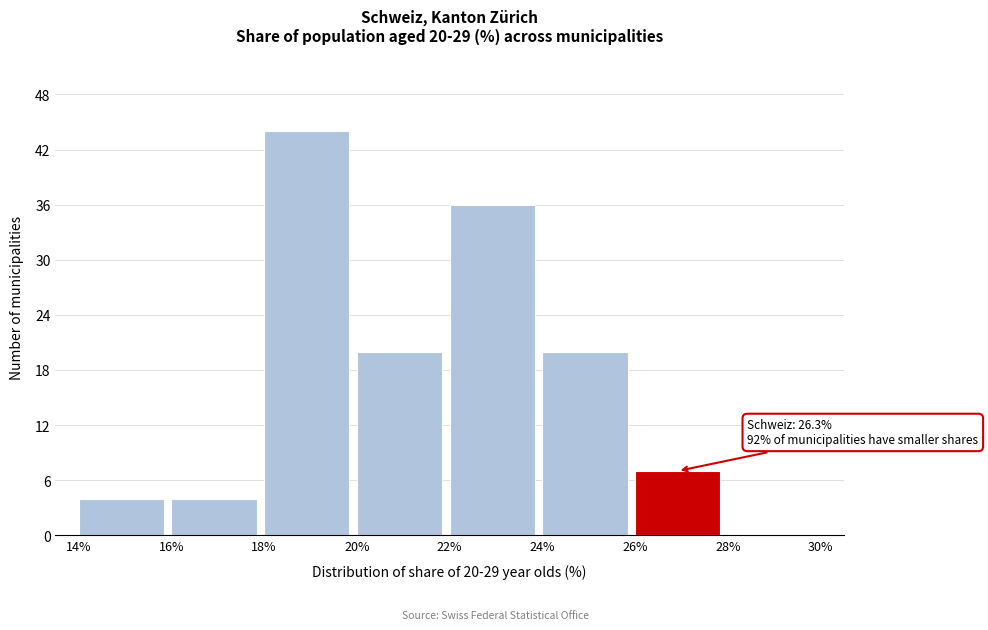

Over which range of the x-axis is the bar tallest?

18% to 20%